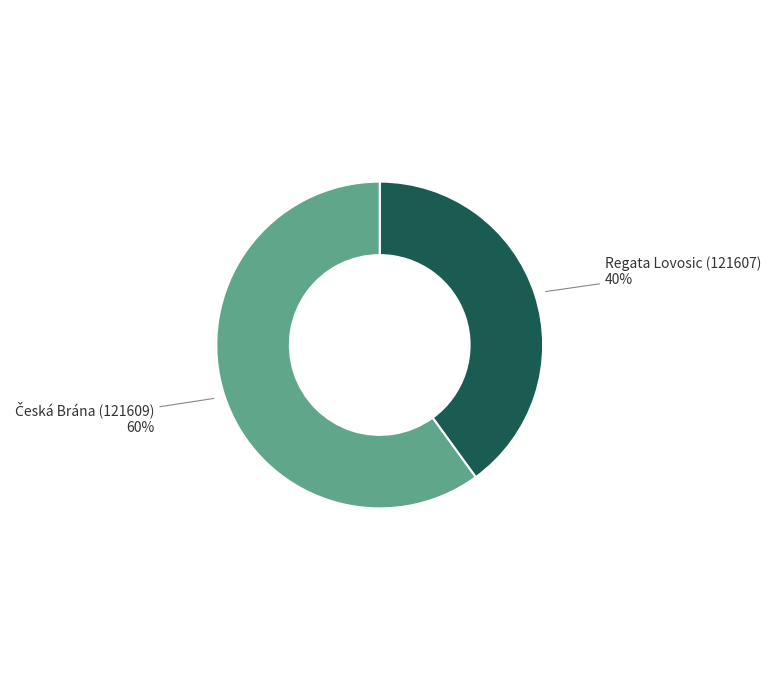

Which slice is the smallest?

Regata Lovosic (121607)